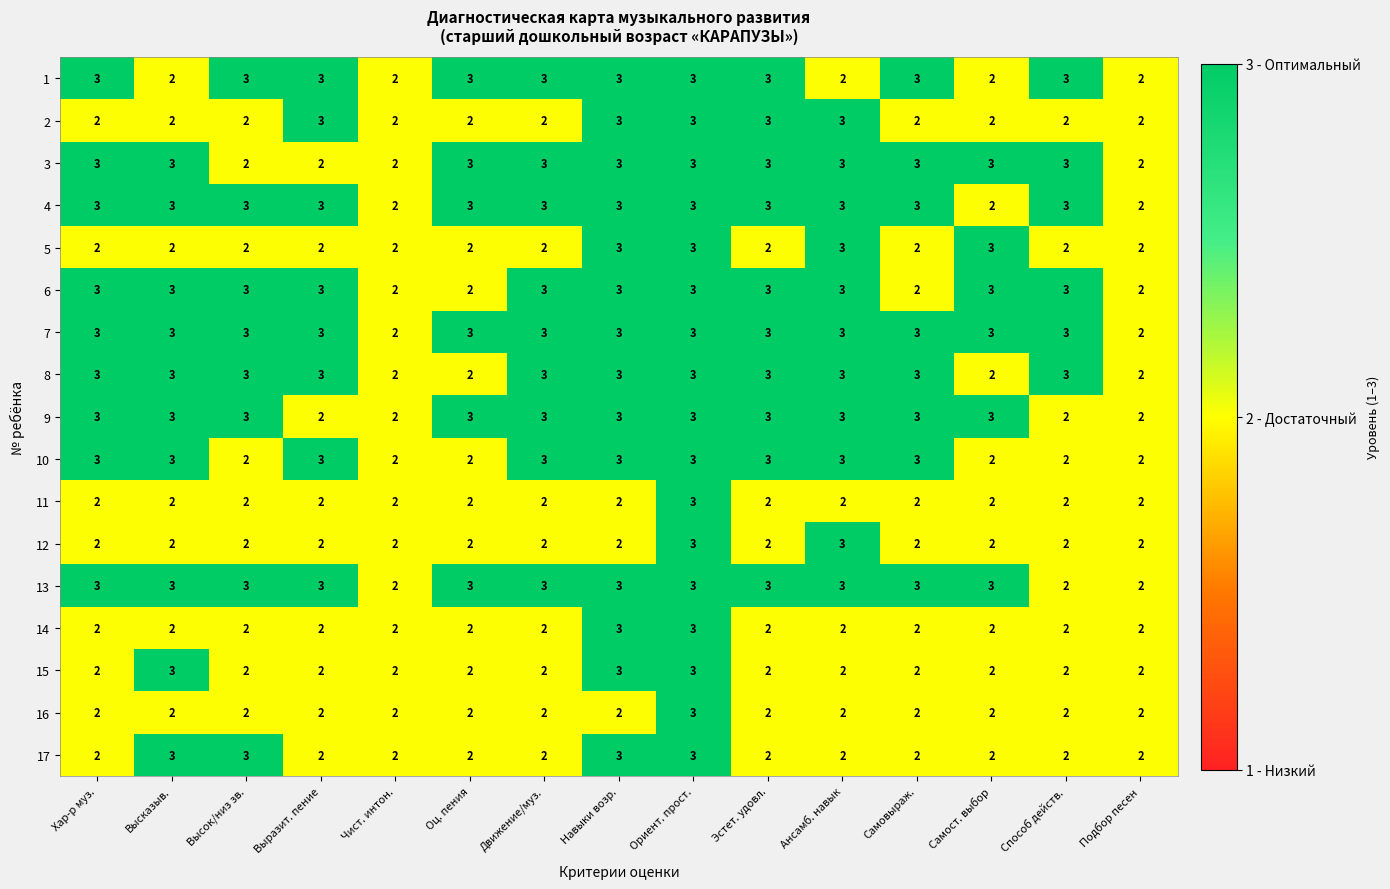

What value does the 6 series have at Эстет. удовл.?

3